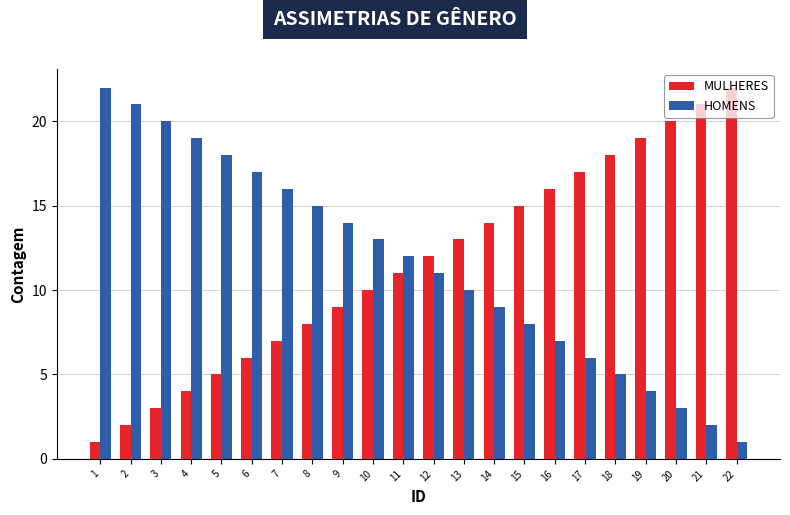

How many series are shown in this chart?

2